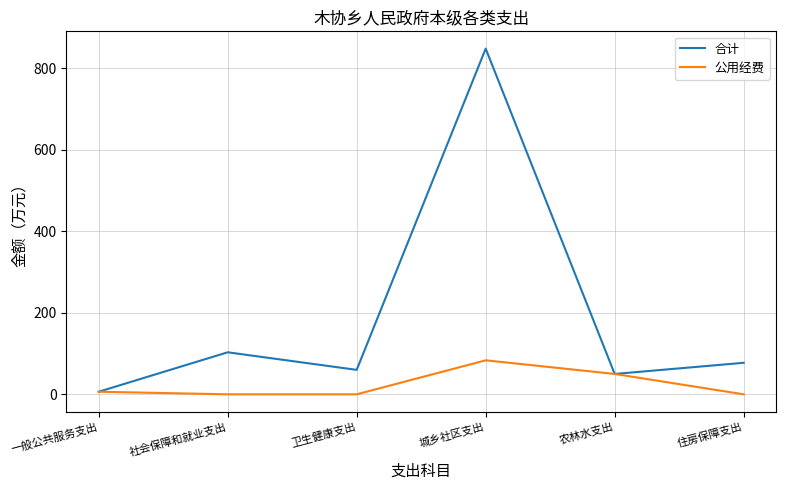

List the series in order of their overall mean, lowest first.

公用经费, 合计